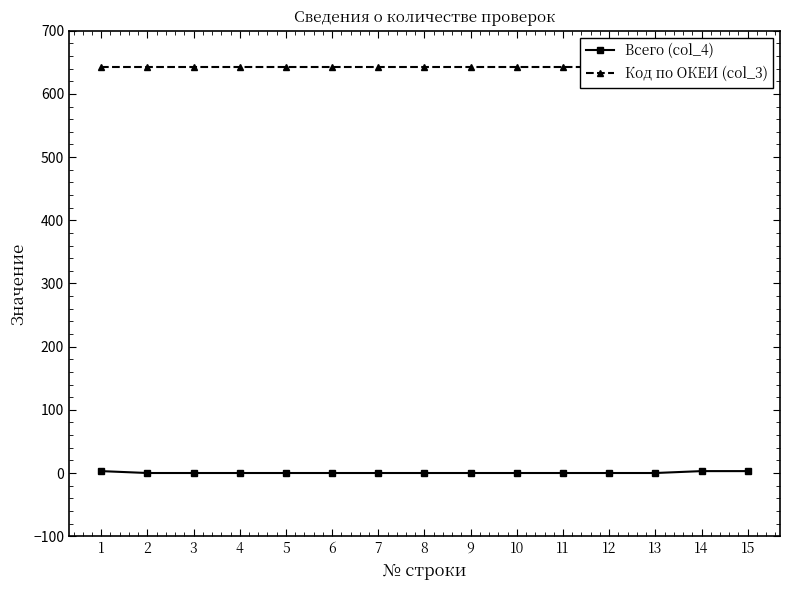

True or false: Всего (col_4) and Код по ОКЕИ (col_3) intersect in this chart.

False